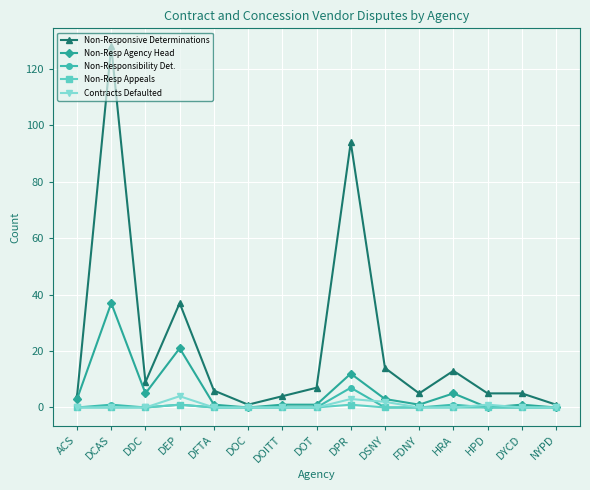

At which label is Non-Responsive Determinations closest to 64?

DEP